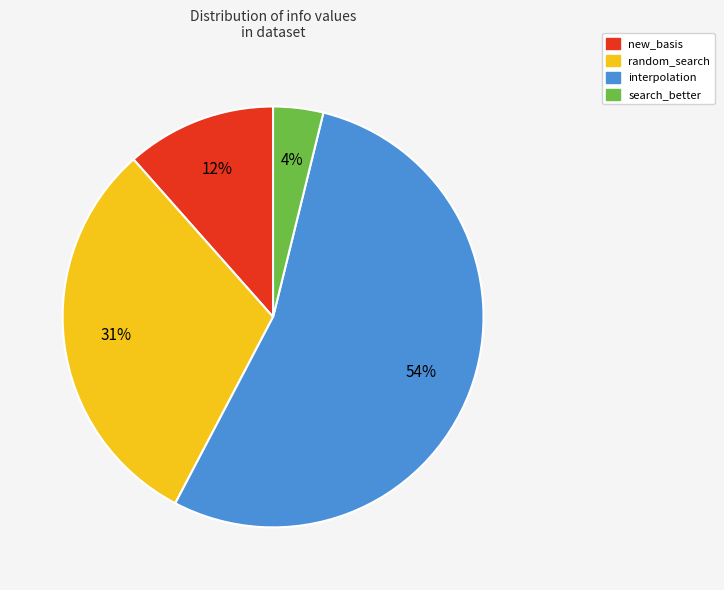

To the nearest percent, what is the average slice percentage?

25%